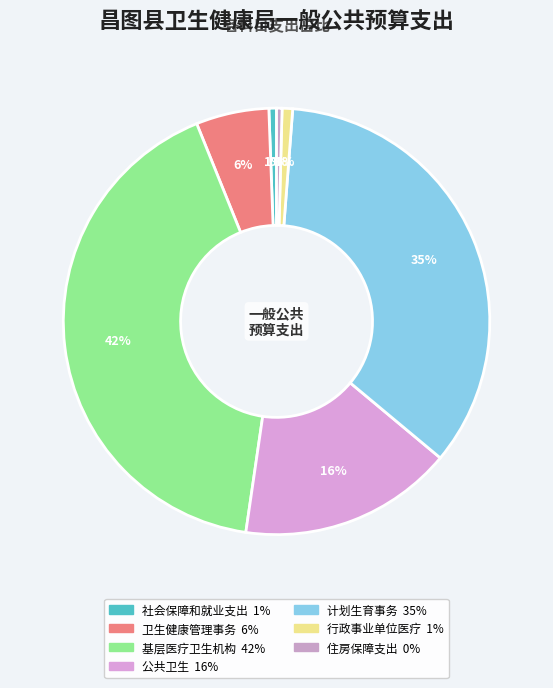

How many slices are in this pie chart?

7